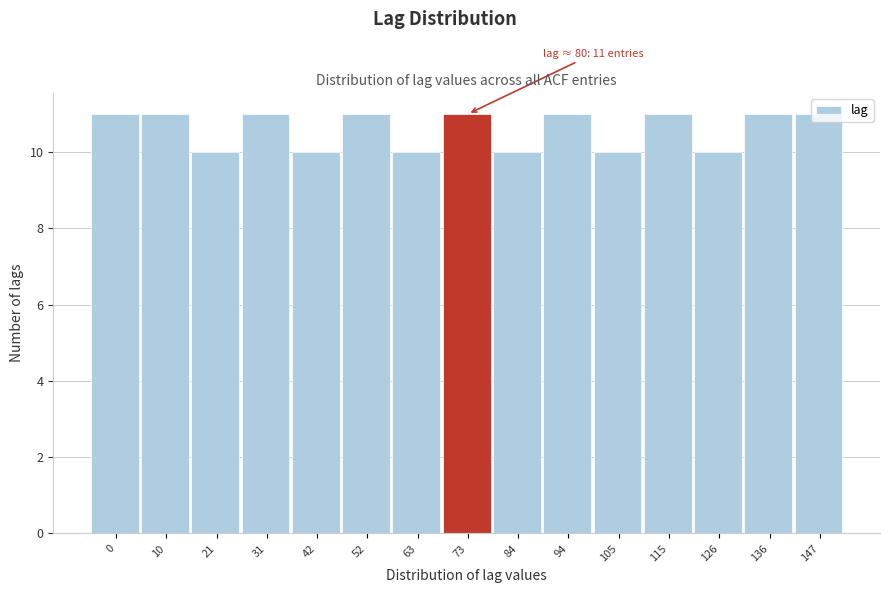

What is the ratio of the value at 136 to the value at 63?

1.1